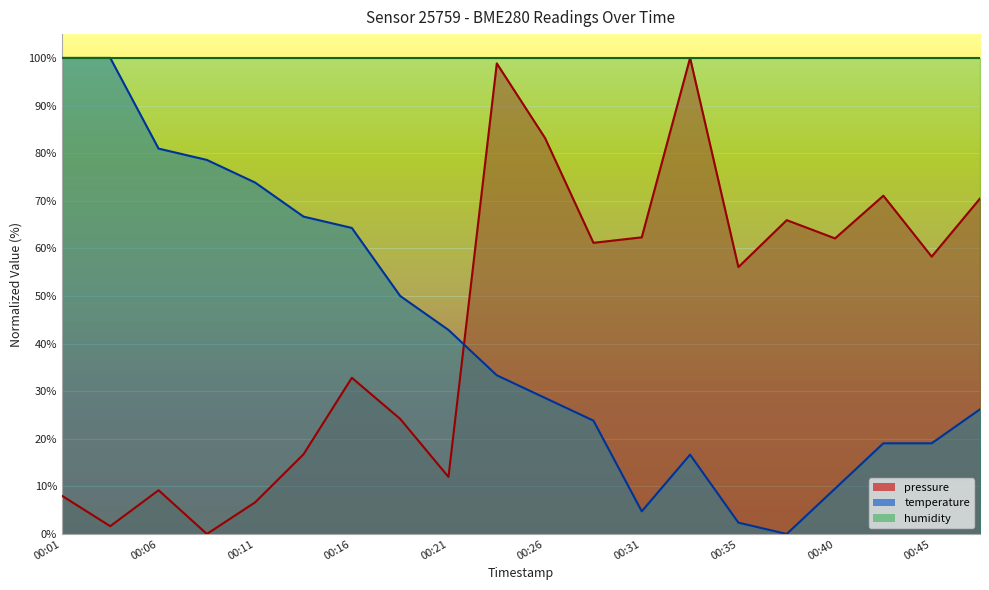

What is the sum of the temperature values at 00:06 and 00:45?

100.0